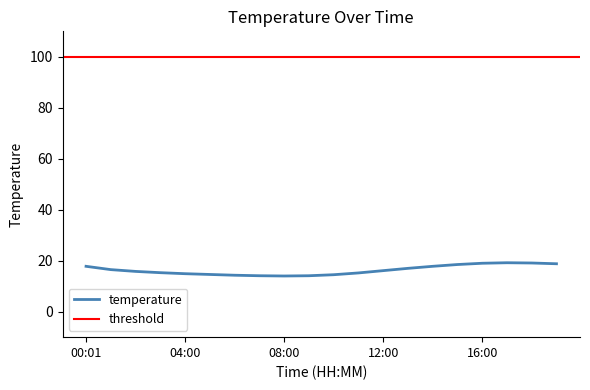

What is the change in value from 08:00 to 10:00?

+0.5